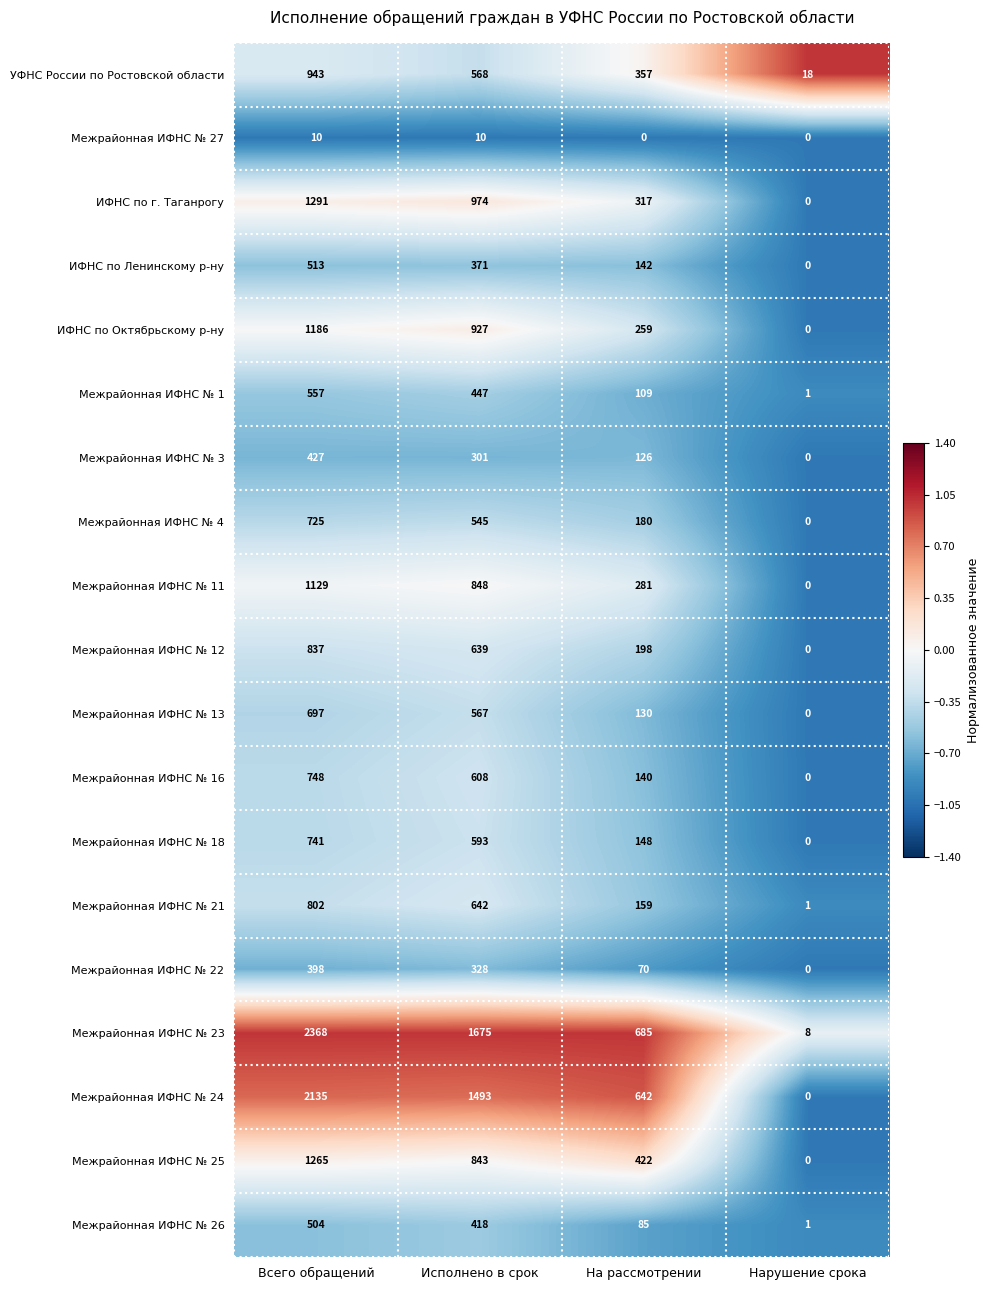

Which series has the largest total across all categories?

Межрайонная ИФНС № 23